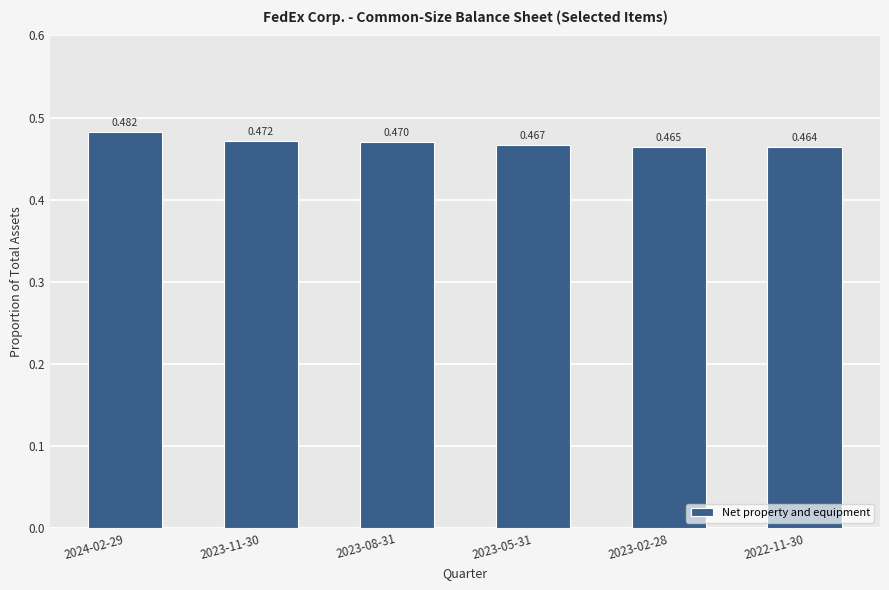

Where is the data nearest to the value 0?

2022-11-30